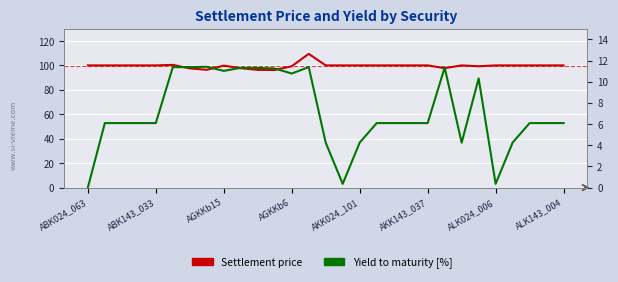

What is the highest value of the Settlement price series?

109.4